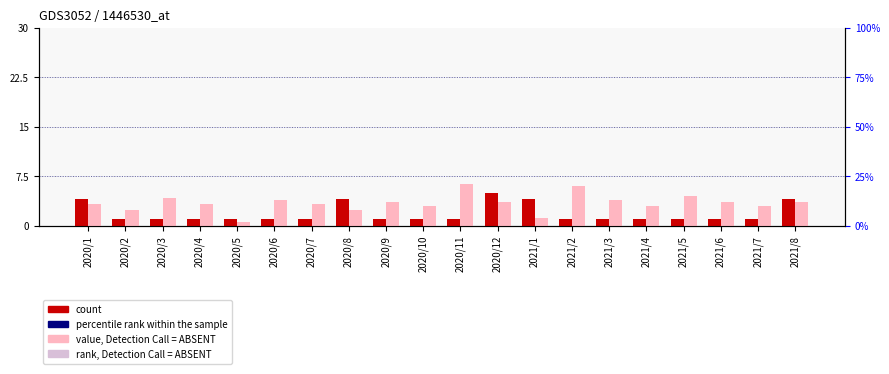

Reading left to right, extract all data points from this chart.

count: 4	1	1	1	1	1	1	4	1	1	1	5	4	1	1	1	1	1	1	4
rank, Detection Call = ABSENT: 11	8	14	11	2	13	11	8	12	10	21	12	4	20	13	10	15	12	10	12